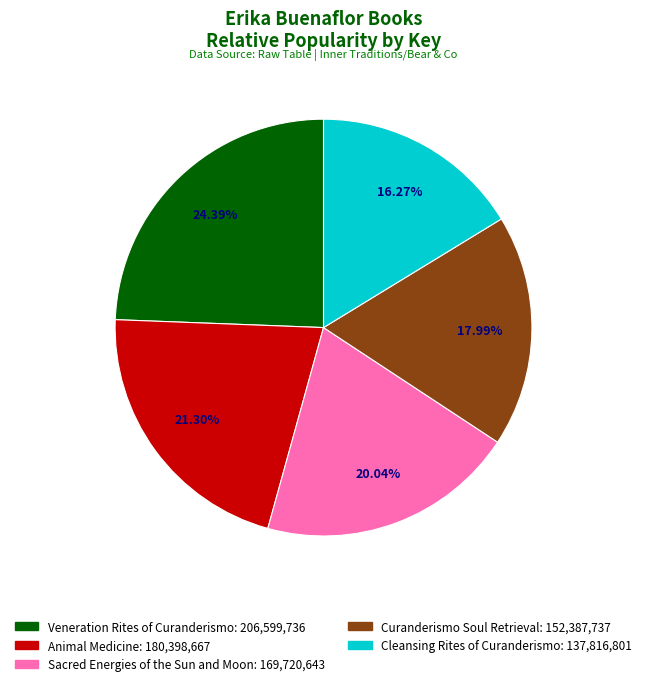

To the nearest percent, what portion does Animal Medicine represent?

21%